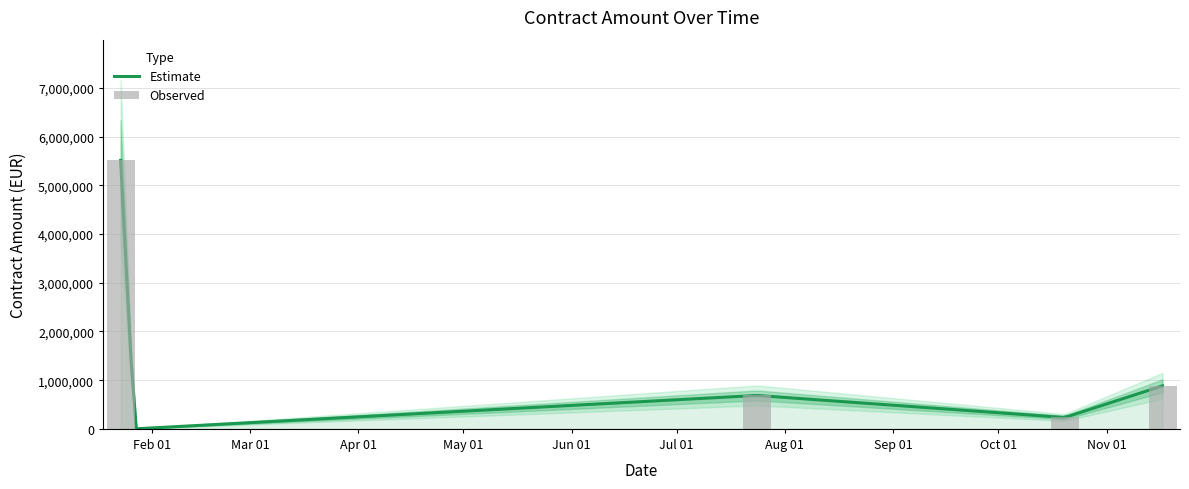

Are the bars grouped side by side (vs. stacked)?

No